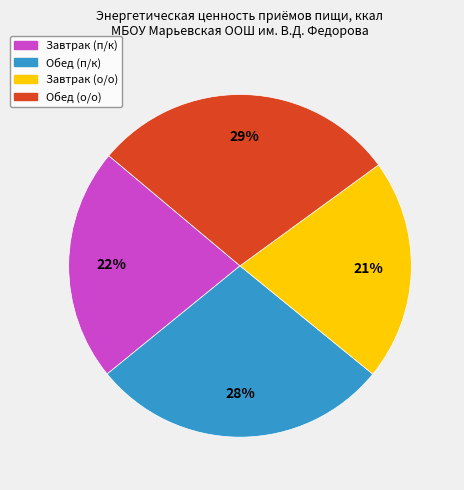

Approximately how many times larger is the value at Обед (о/о) compared to Обед (п/к)?

1.0